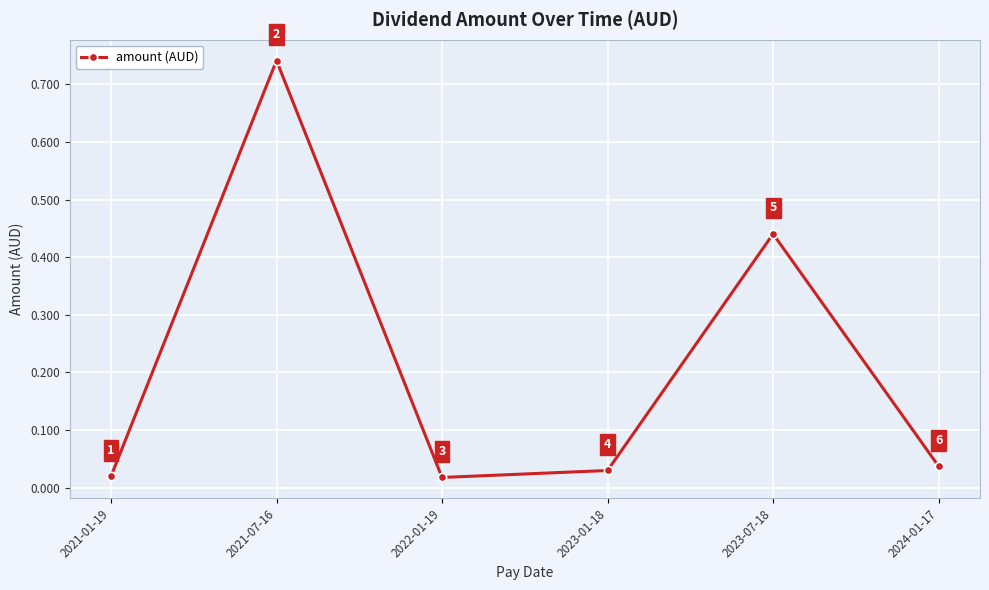

Does the chart have visible grid lines?

Yes